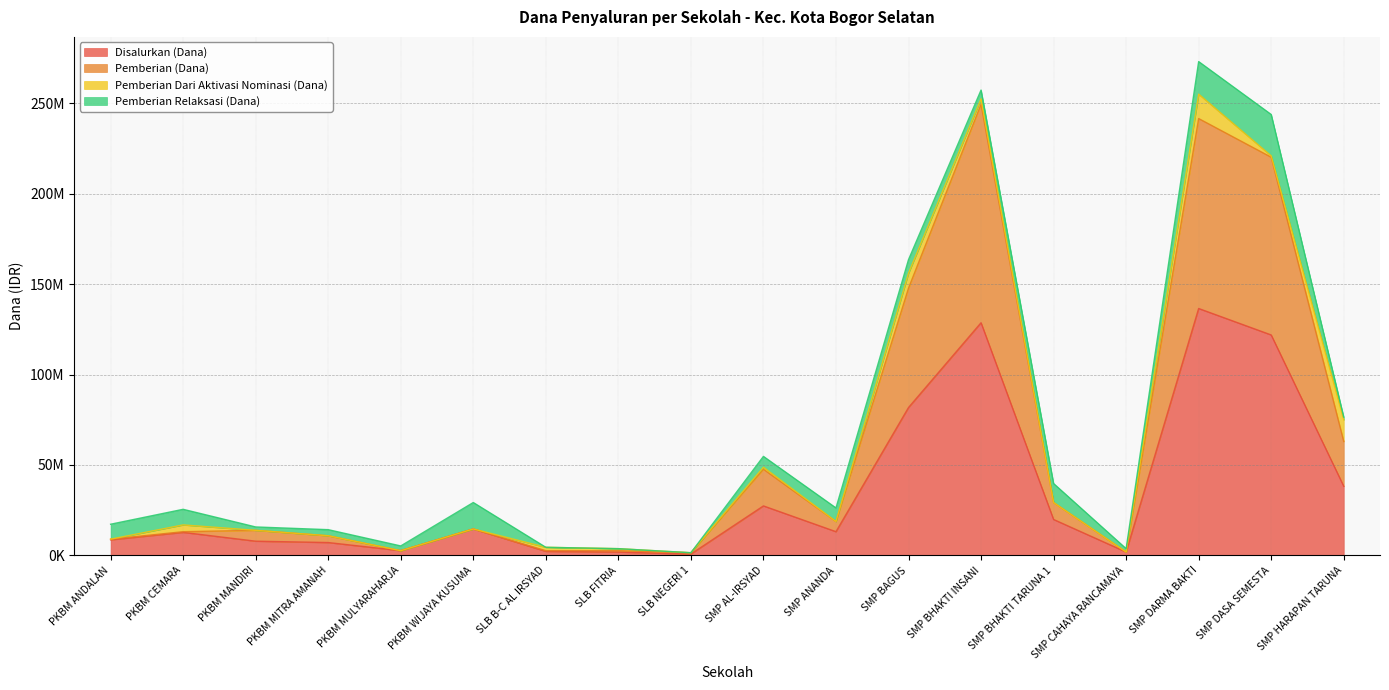

What are all the series names shown in the legend?

Disalurkan (Dana), Pemberian (Dana), Pemberian Dari Aktivasi Nominasi (Dana), Pemberian Relaksasi (Dana)